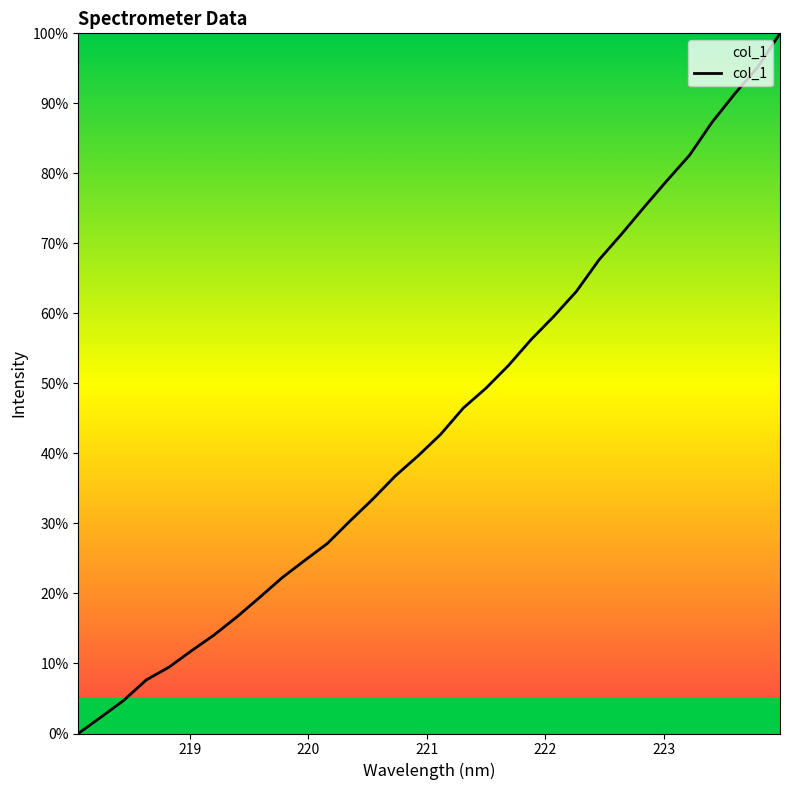

What is the maximum value shown in the chart?

100.0